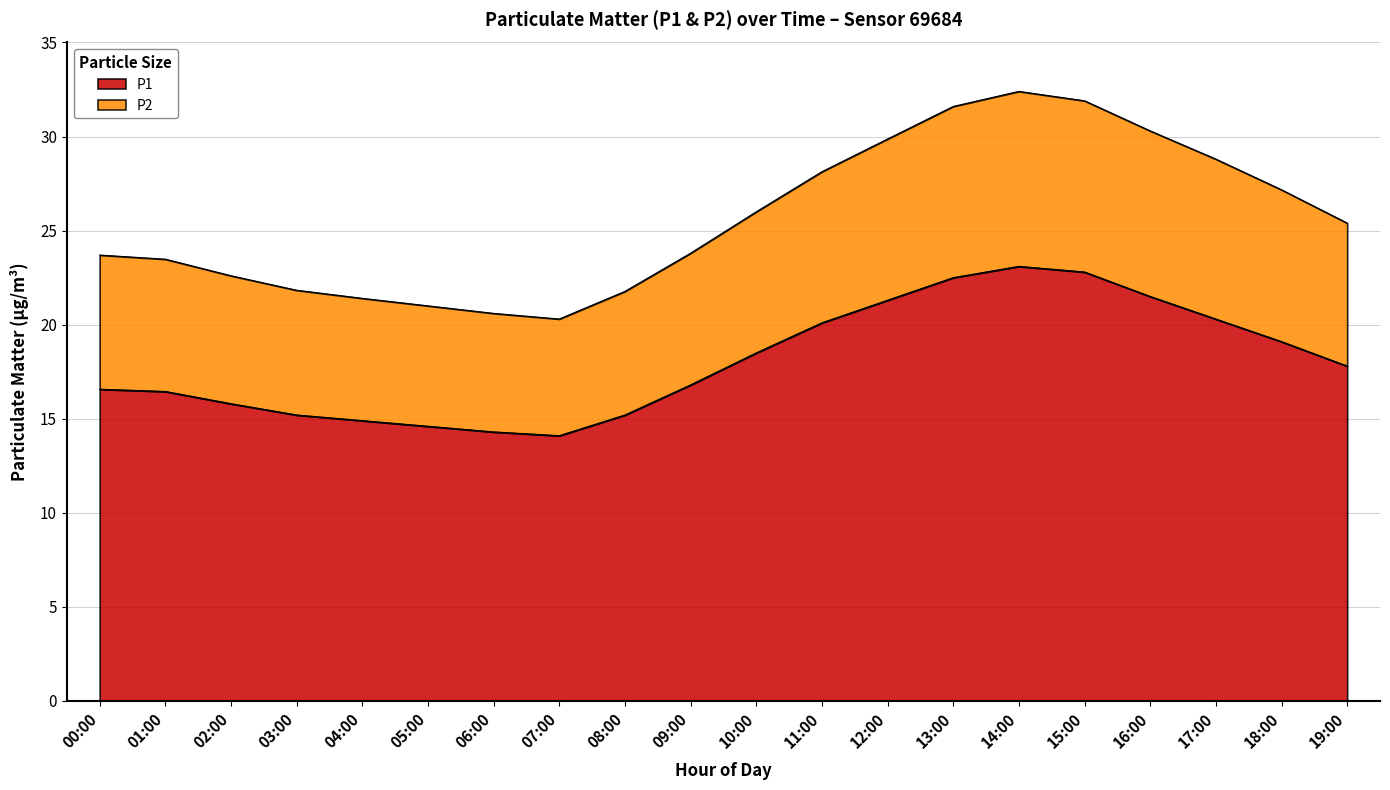

At which label is P2 closest to 26?

10:00